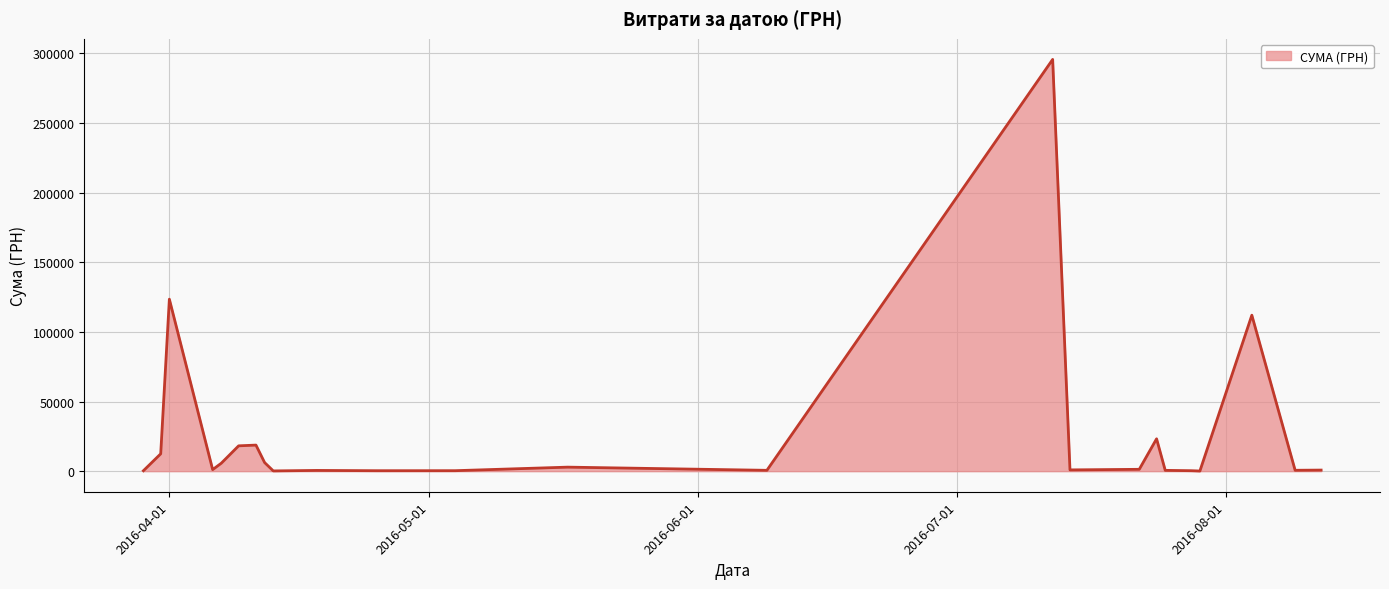

What is the difference between the maximum and minimum values?

295540.8